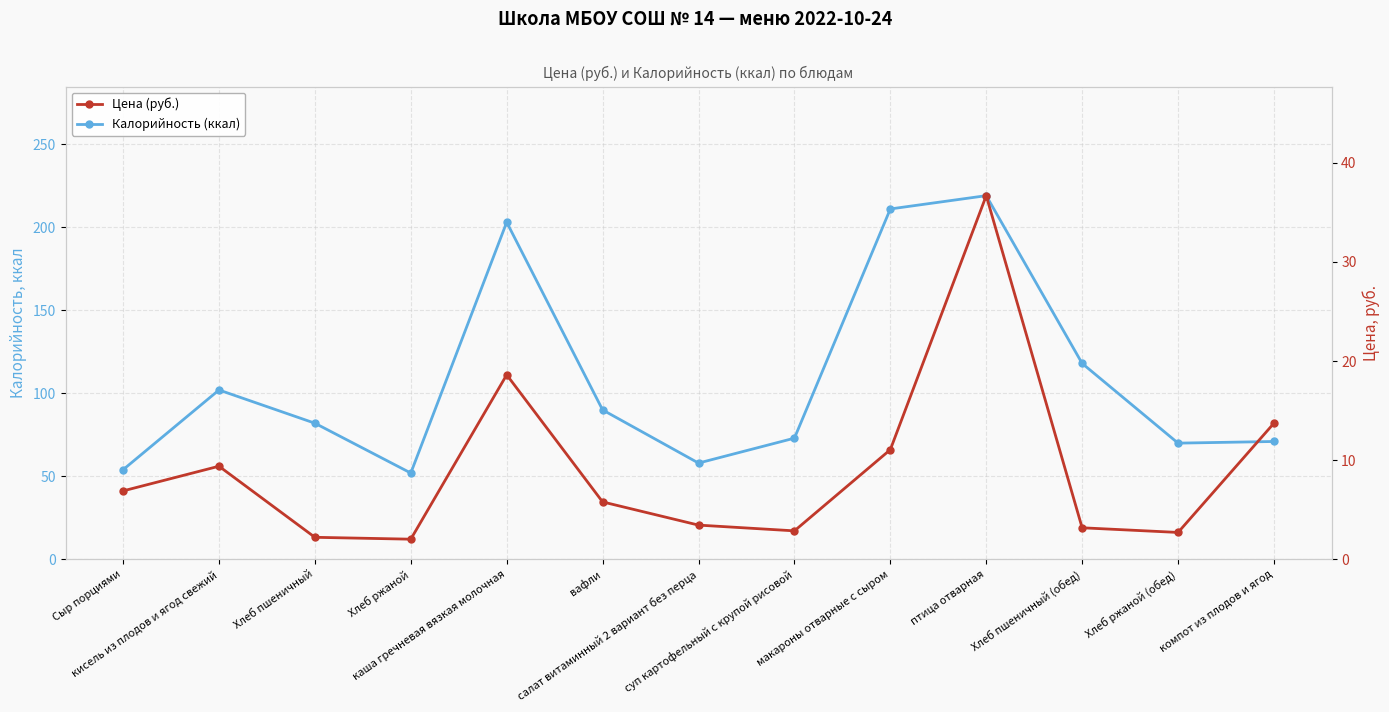

Rank the series by their average value, from lowest to highest.

Цена (руб.), Калорийность (ккал)